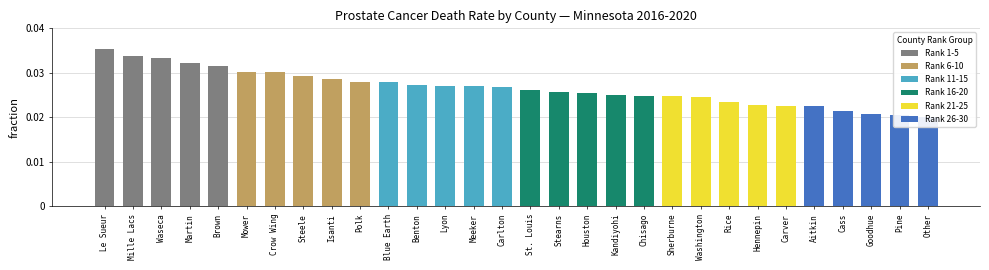

What is the sum of the values at Washington and Brown?

0.1